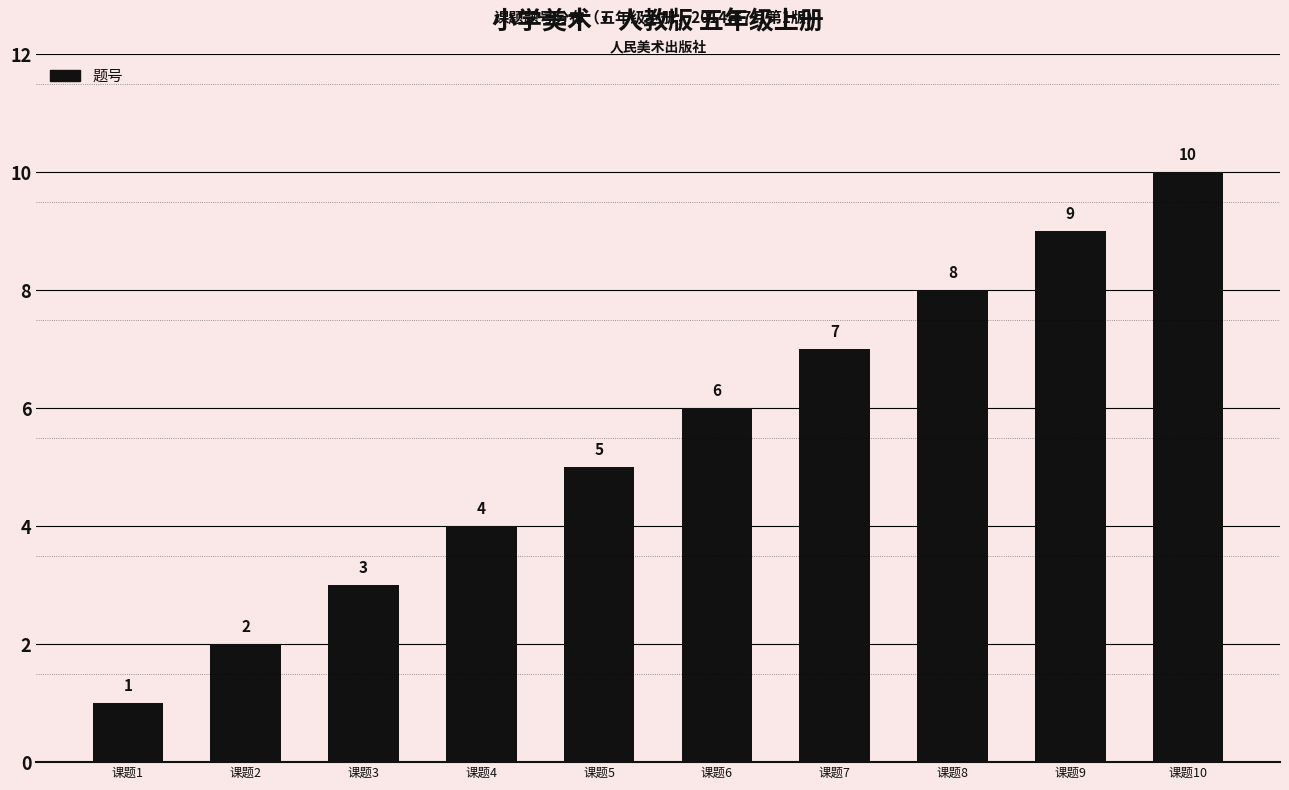

Reading left to right, list all the values displayed in this chart.

课题1=1	课题2=2	课题3=3	课题4=4	课题5=5	课题6=6	课题7=7	课题8=8	课题9=9	课题10=10